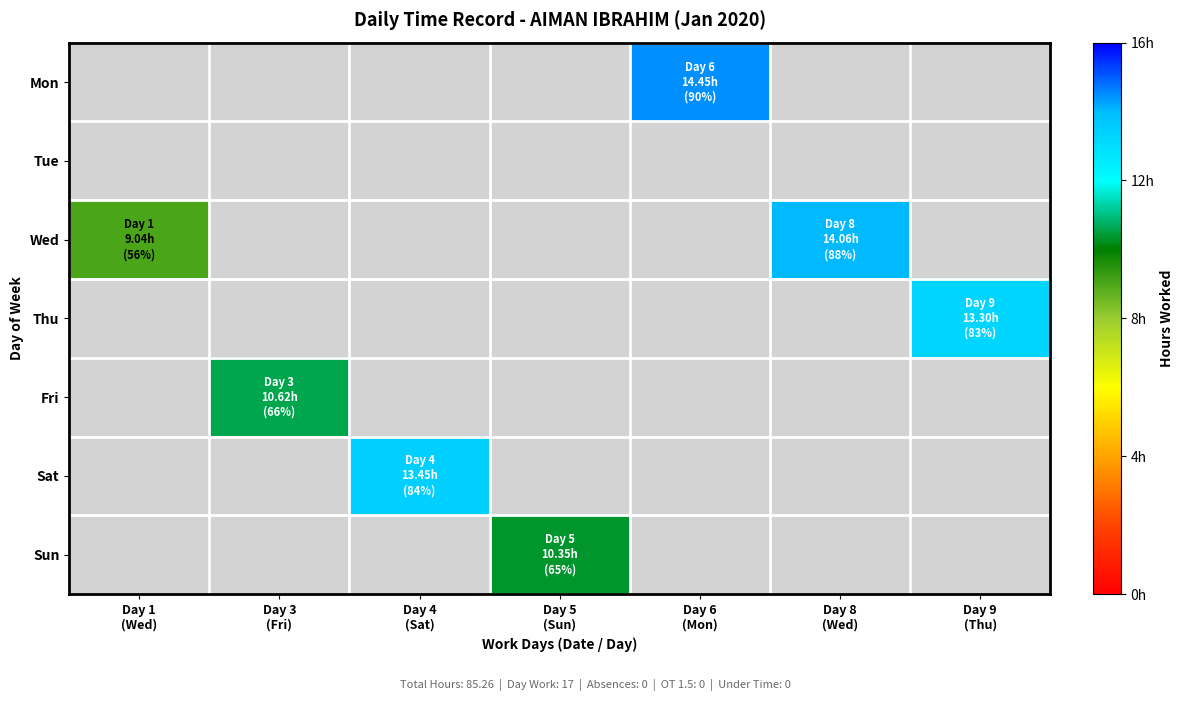

How many series are shown in this chart?

7